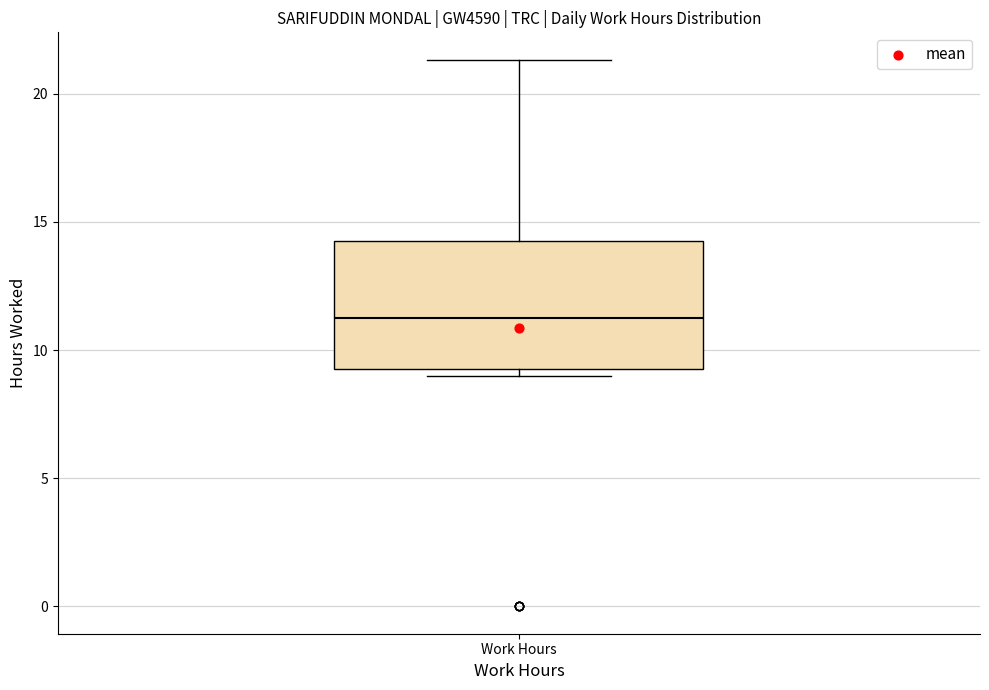

Transcribe this box plot: give where the median line is, the range the box spans, and where the two whiskers end, as read against the y-axis. The values are not printed on the chart, so give them approximately, as read against the axis.

median 11.5, box 9.5 to 14.0, whiskers 9.0 to 21.5